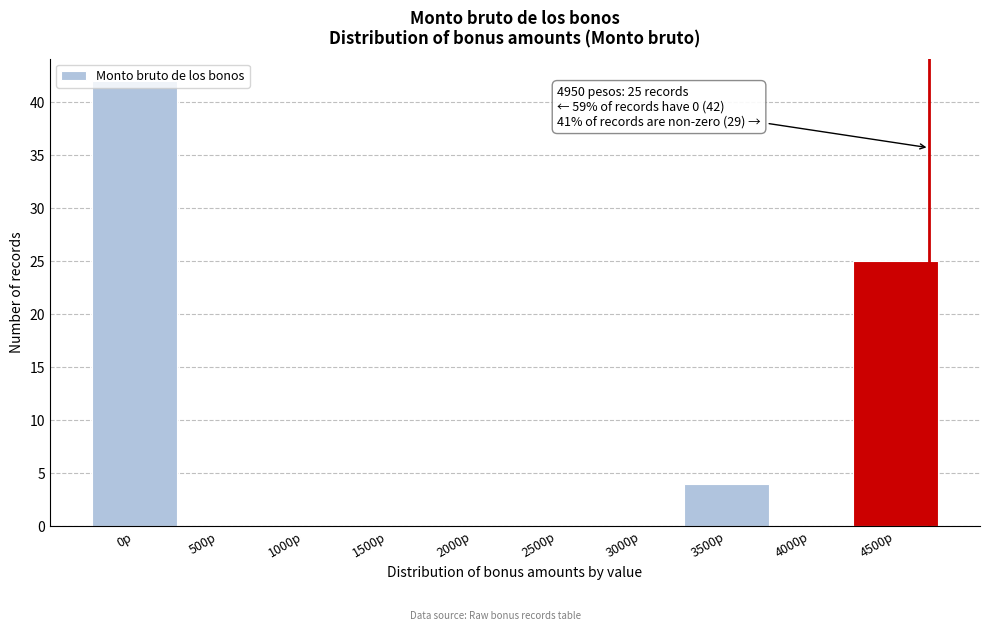

The chart shows a value of 4 at 3500p. True or false?

True